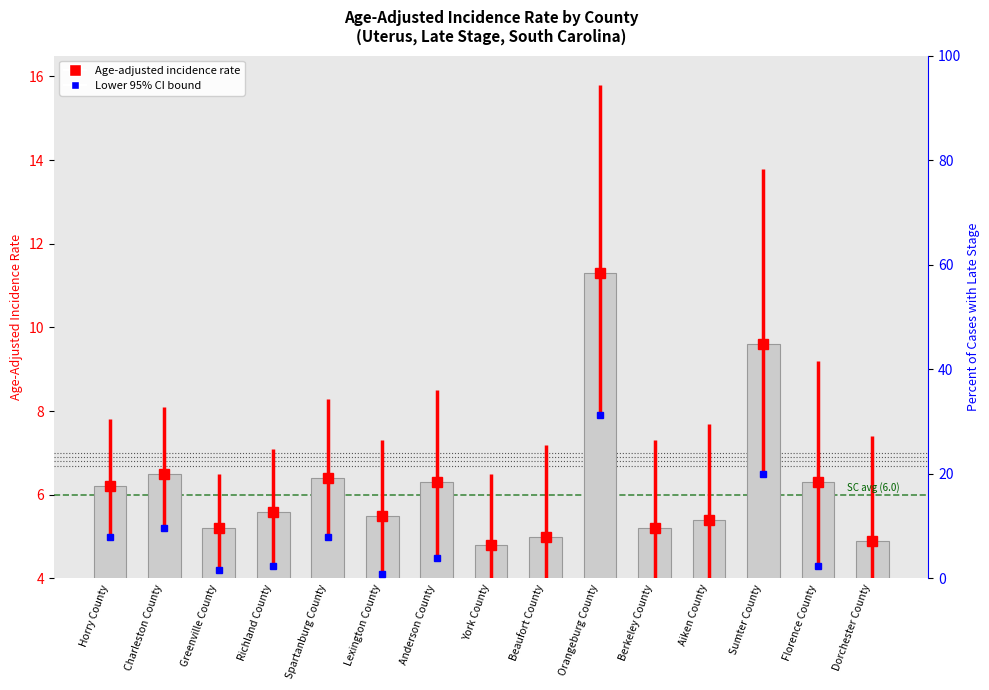

Reading left to right, extract all data points from this chart.

Horry County=6.2	Charleston County=6.5	Greenville County=5.2	Richland County=5.6	Spartanburg County=6.4	Lexington County=5.5	Anderson County=6.3	York County=4.8	Beaufort County=5.0	Orangeburg County=11.3	Berkeley County=5.2	Aiken County=5.4	Sumter County=9.6	Florence County=6.3	Dorchester County=4.9